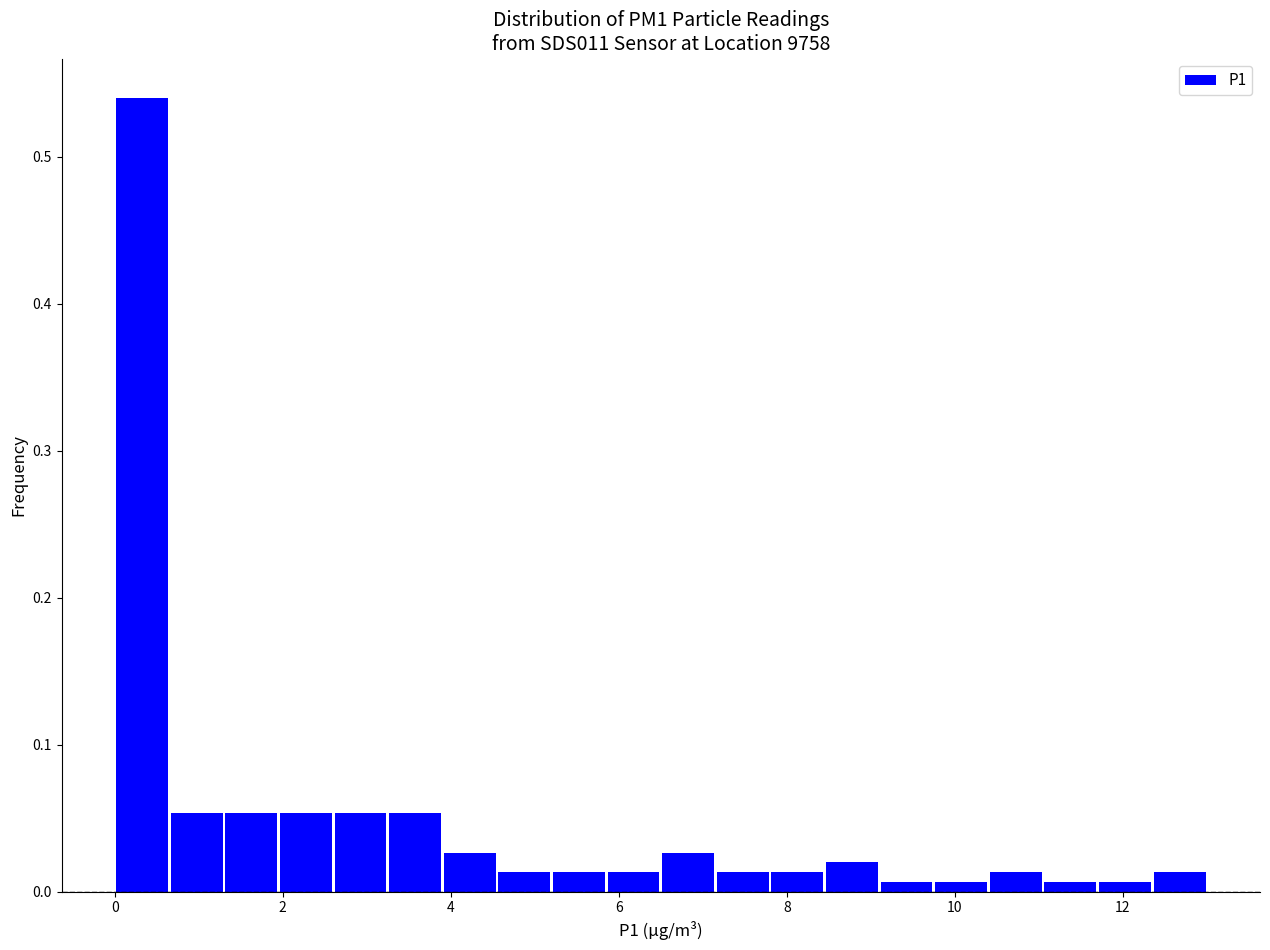

Around what value on the x-axis is the tallest bar? Give the approximate position of its centre, as read against the axis.

0.4